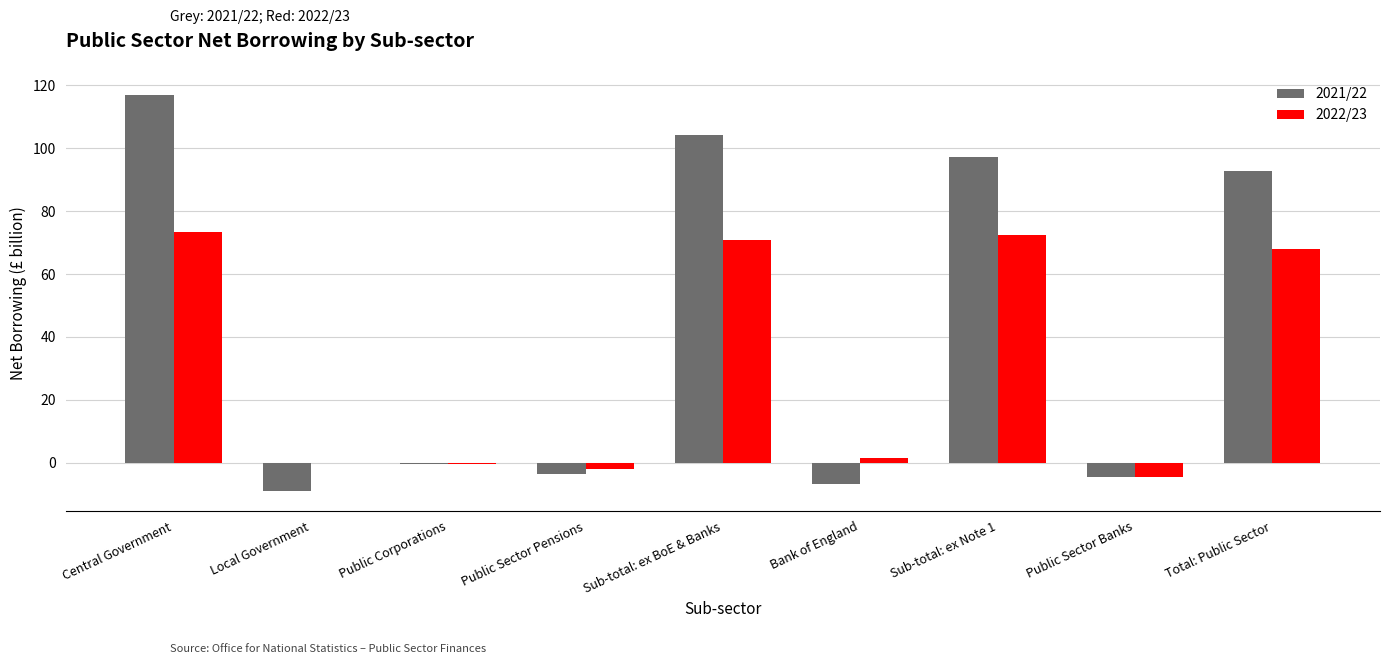

What is the sum of all 2021/22 values?

387.2